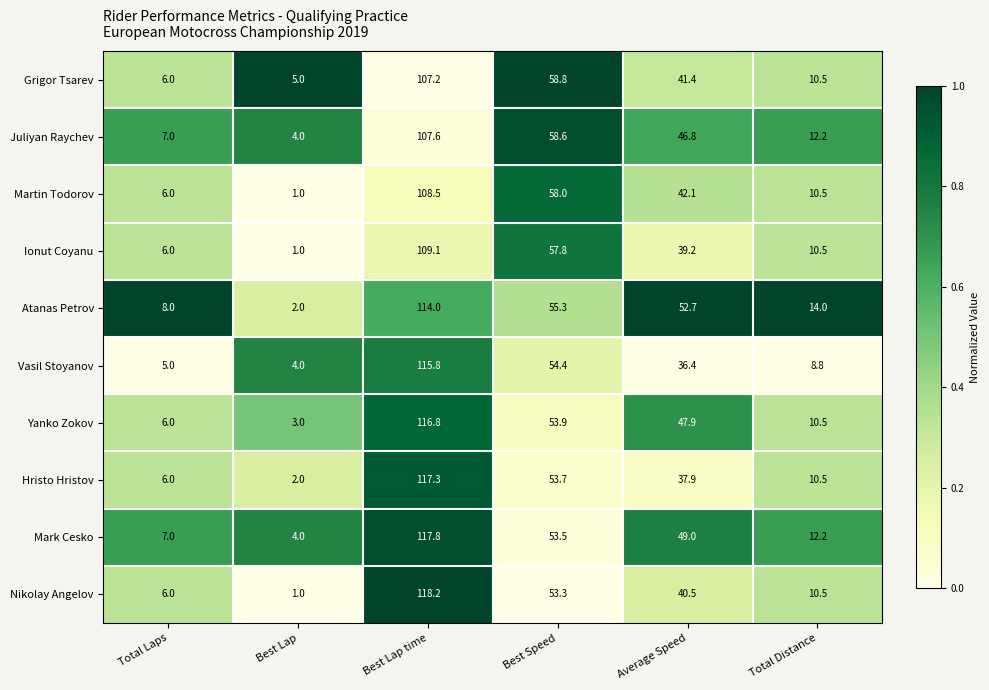

What is the sum of all Grigor Tsarev values?

228.9